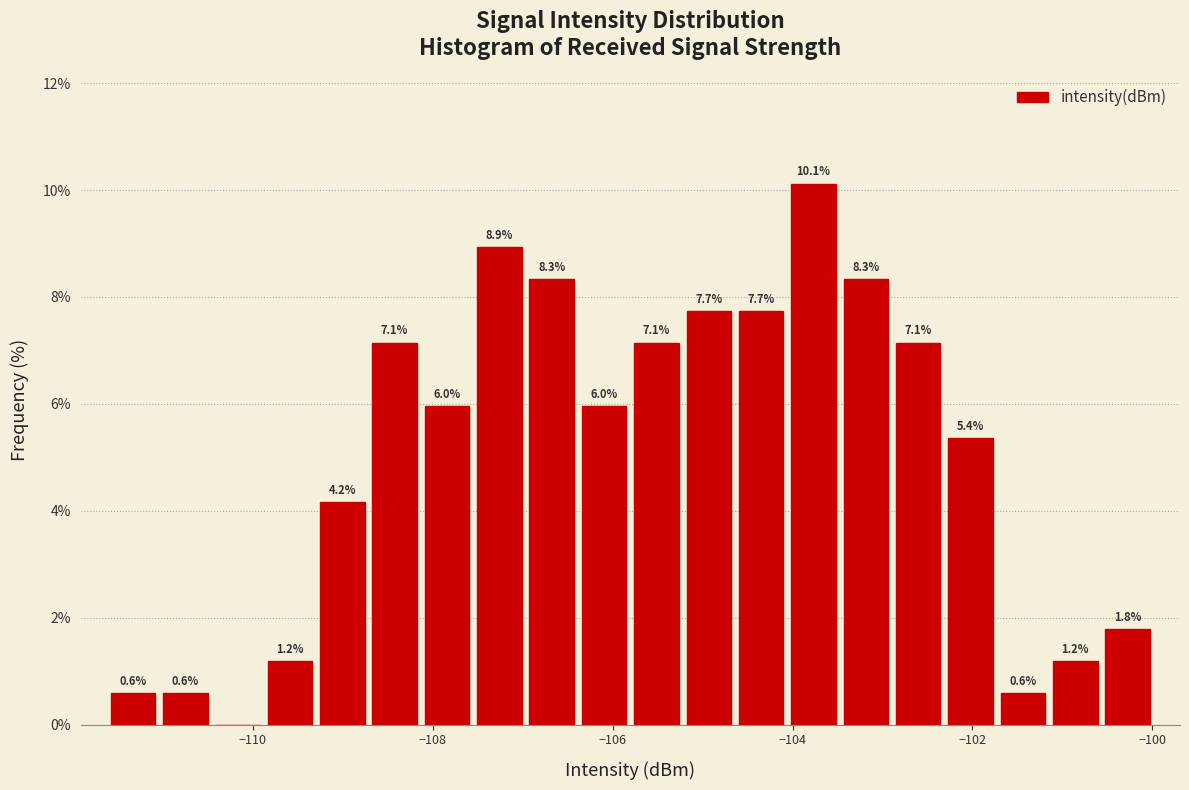

Read against the x-axis, roughly where is the centre of the tallest bar?

-103.8